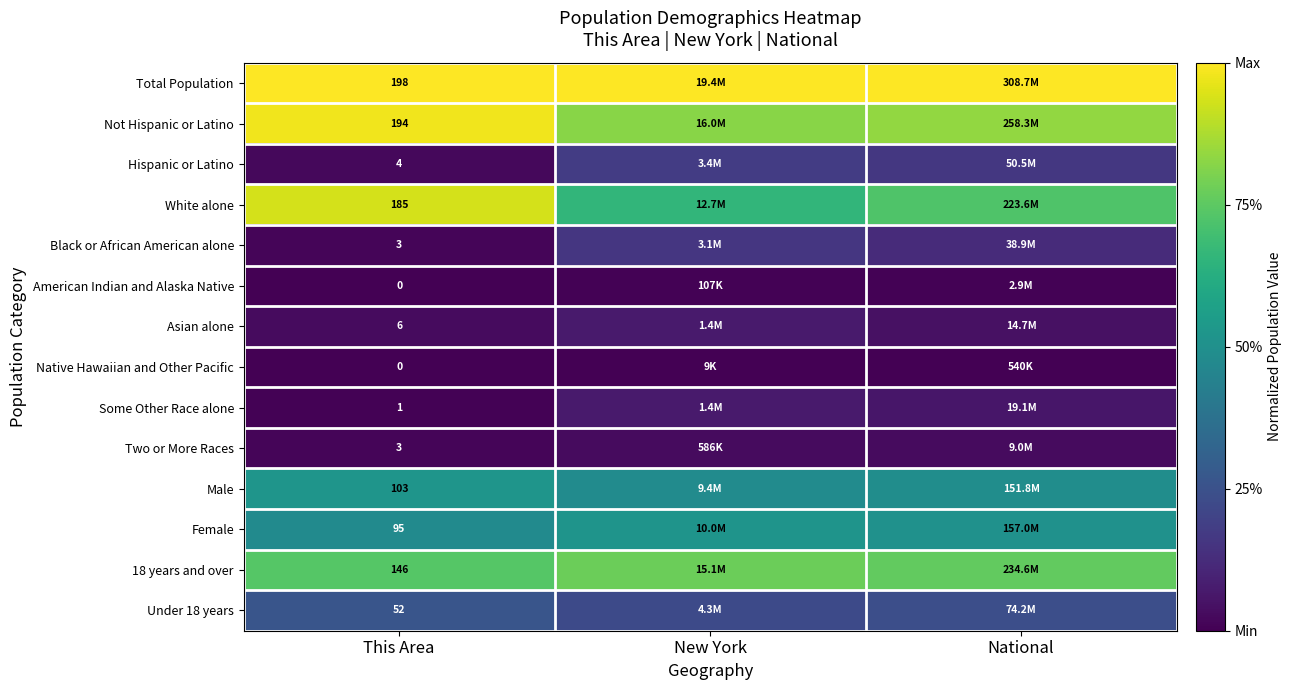

Is it true that White alone equals 0.7 at National?

True